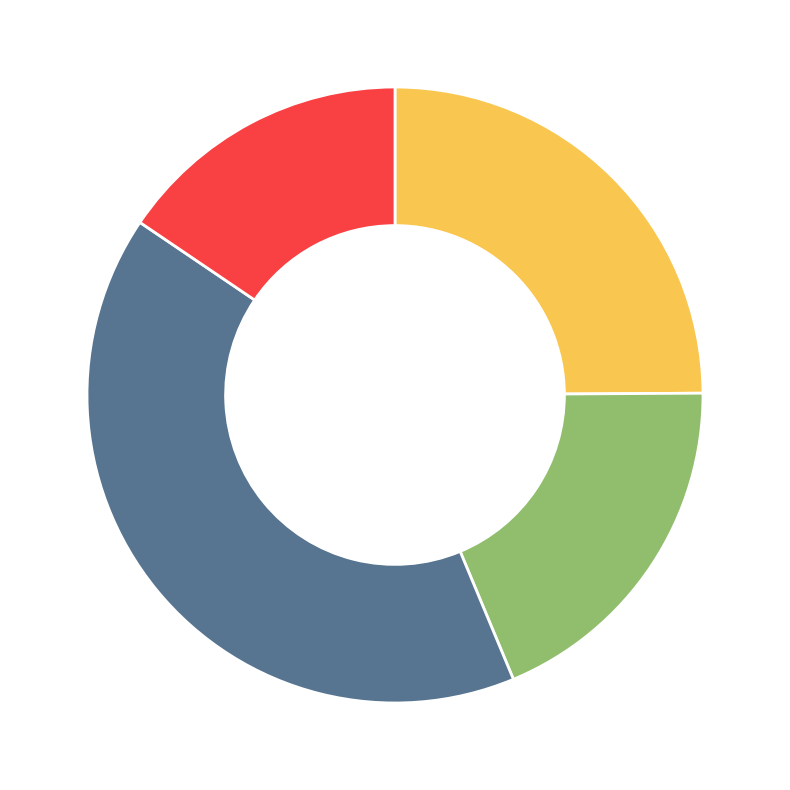

True or false: Риолис Б172 accounts for 27% of the total.

False